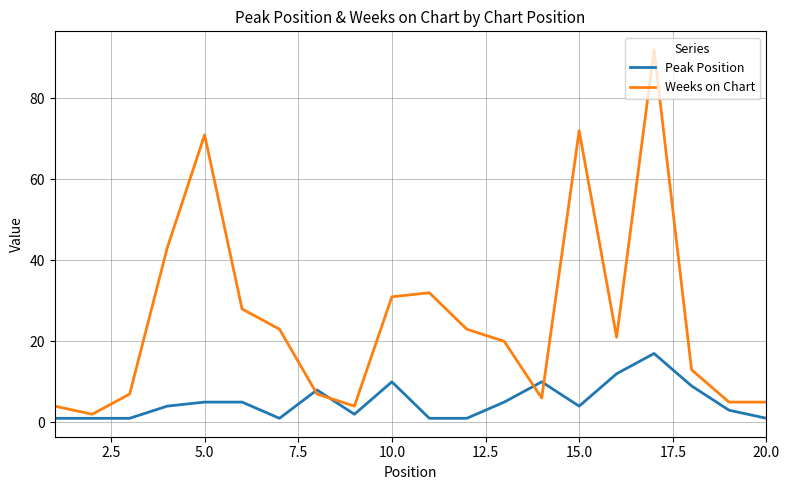

Rank the series by their maximum value, from highest to lowest.

Weeks on Chart, Peak Position